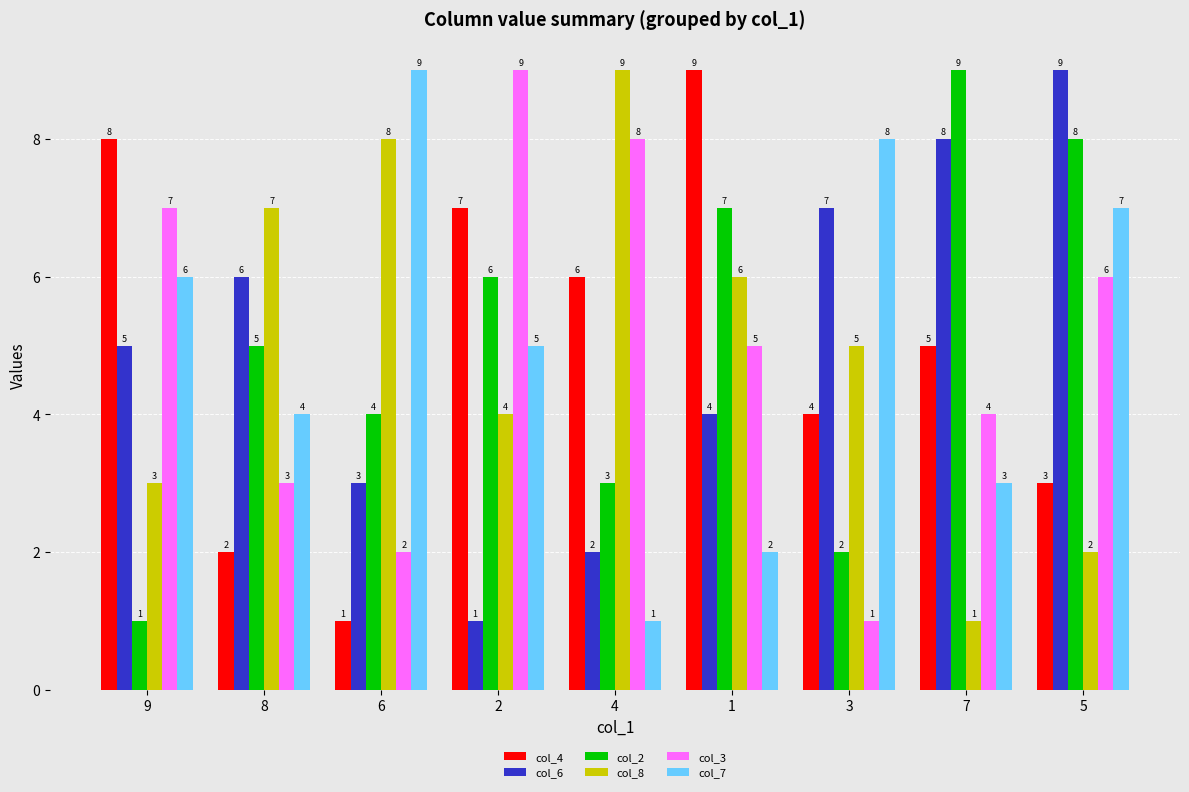

Is it true that col_8 equals 12 at 6?

False